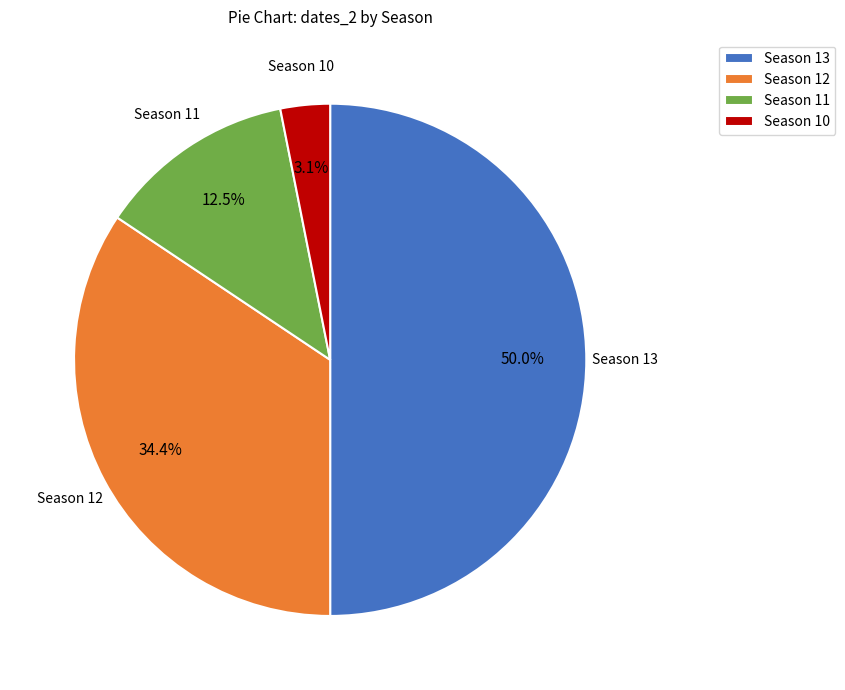

What is the largest slice in the pie chart?

Season 13